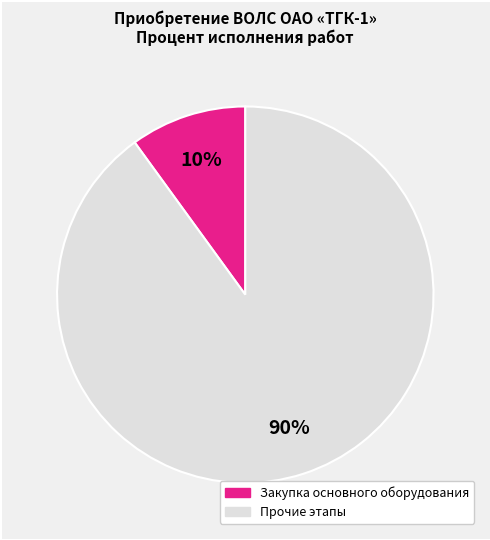

To the nearest percent, what is the difference between the largest and smallest slice percentages?

80%